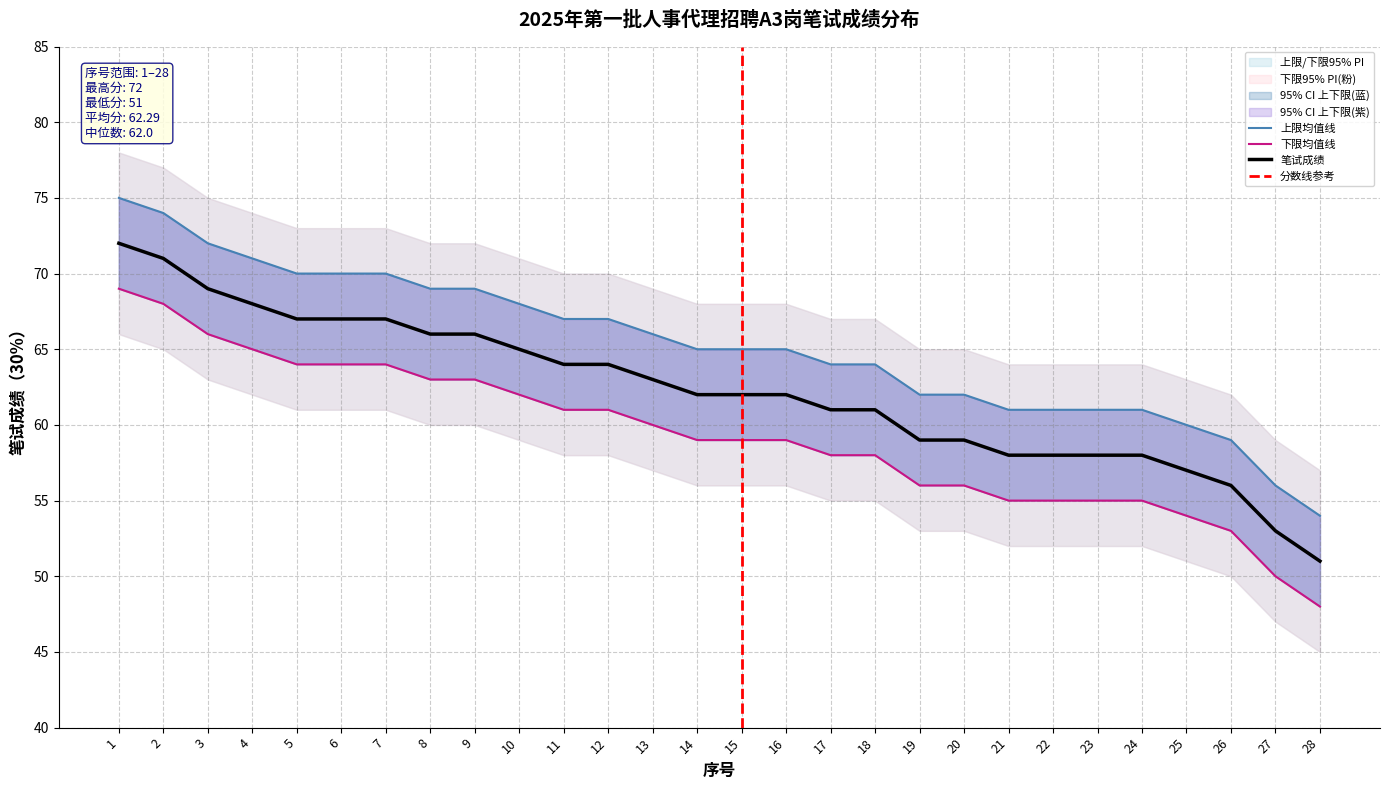

Where does the 下限区间 series first go above 62?

1